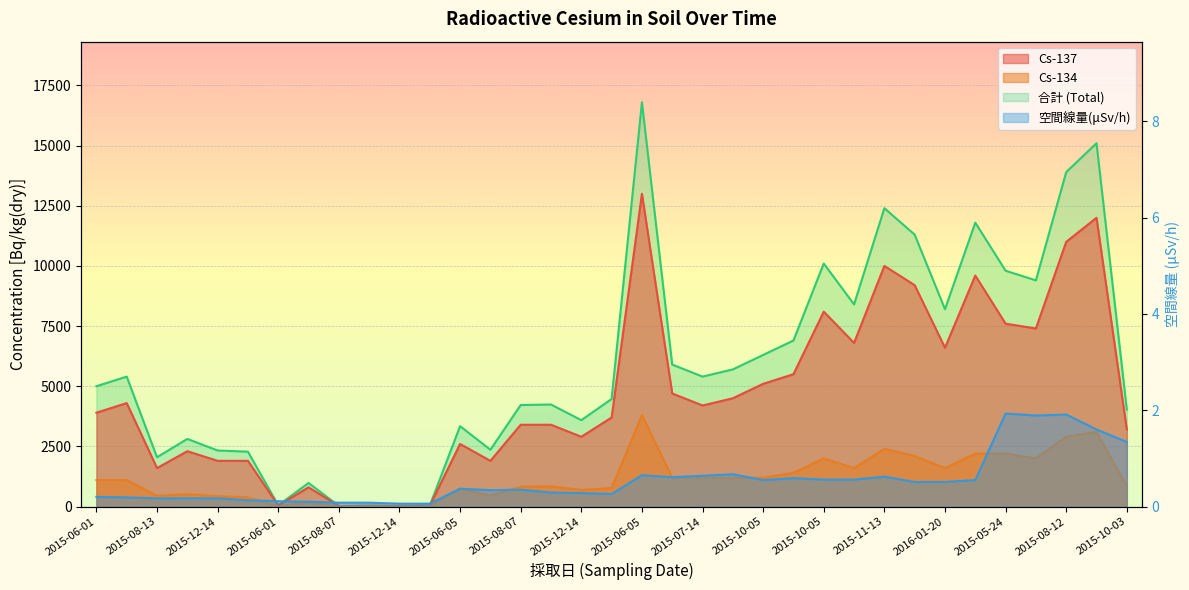

Between 2015-08-07 and 2015-12-14, which series saw the biggest shift?

Cs-137